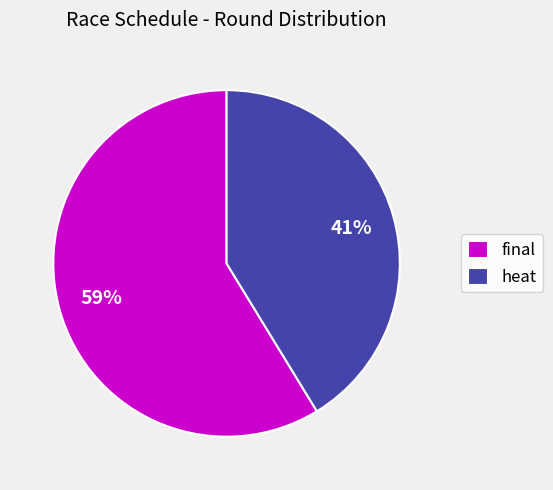

Which slice represents more than half of the pie?

final